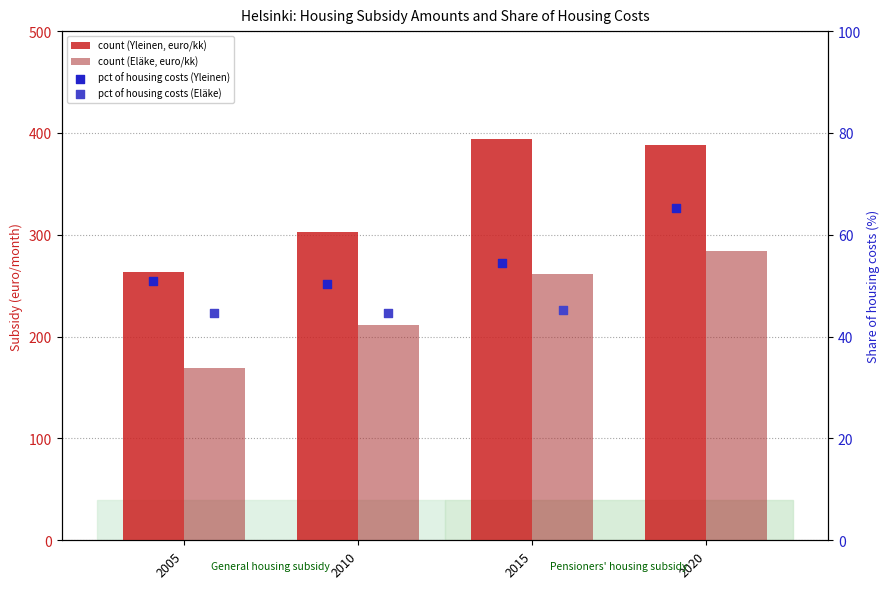

Which series has the widest spread of Y values?

Helsinki - Yleinen asumistuki (euro/kk)